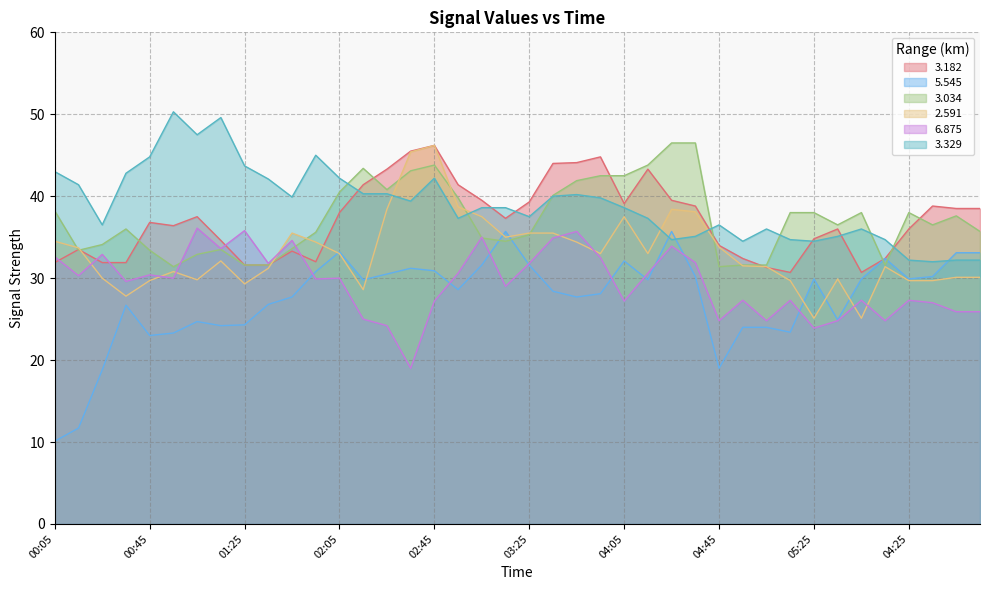

What is the difference between the maximum and minimum values in the 5.545 series?

25.6